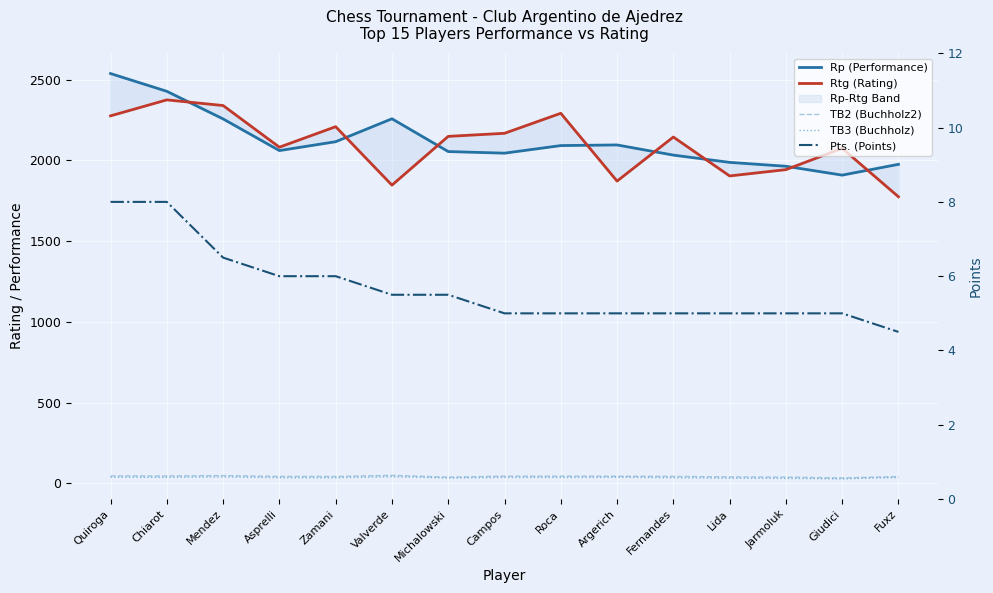

What is the label of the 5th point from the right?

Fernandes